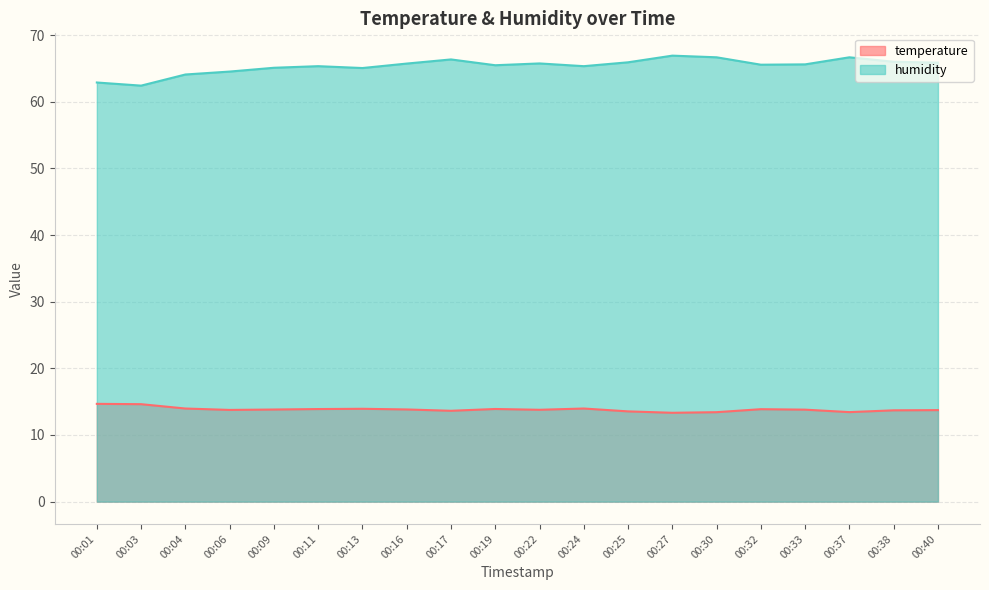

What is the total value across all series at 00:17?

80.0